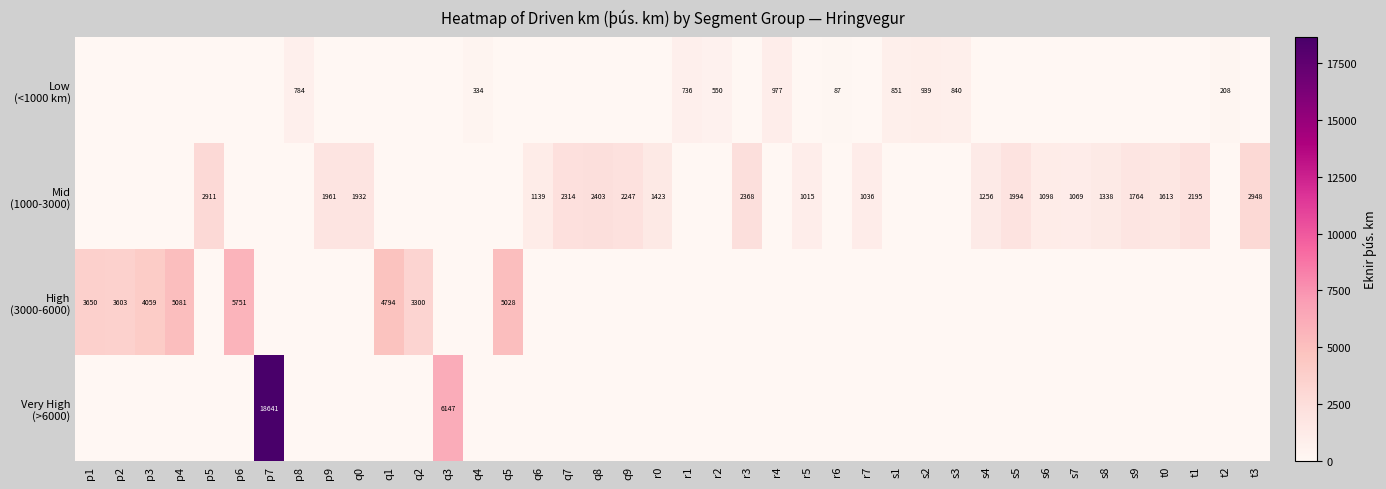

How many values in the Very High (>6000) series exceed 0?

2